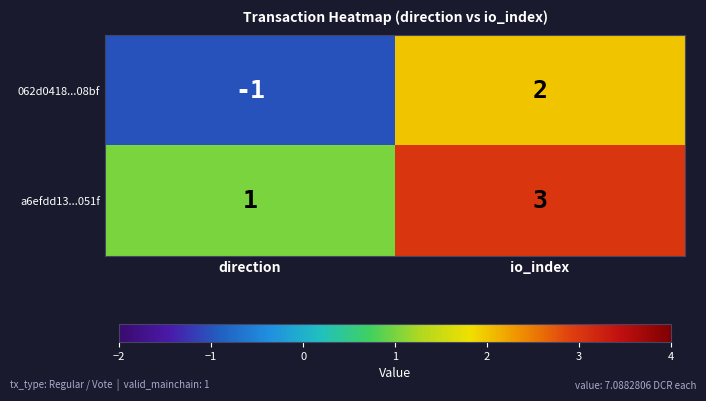

Which series has the largest range (max minus min)?

062d0418...08bf